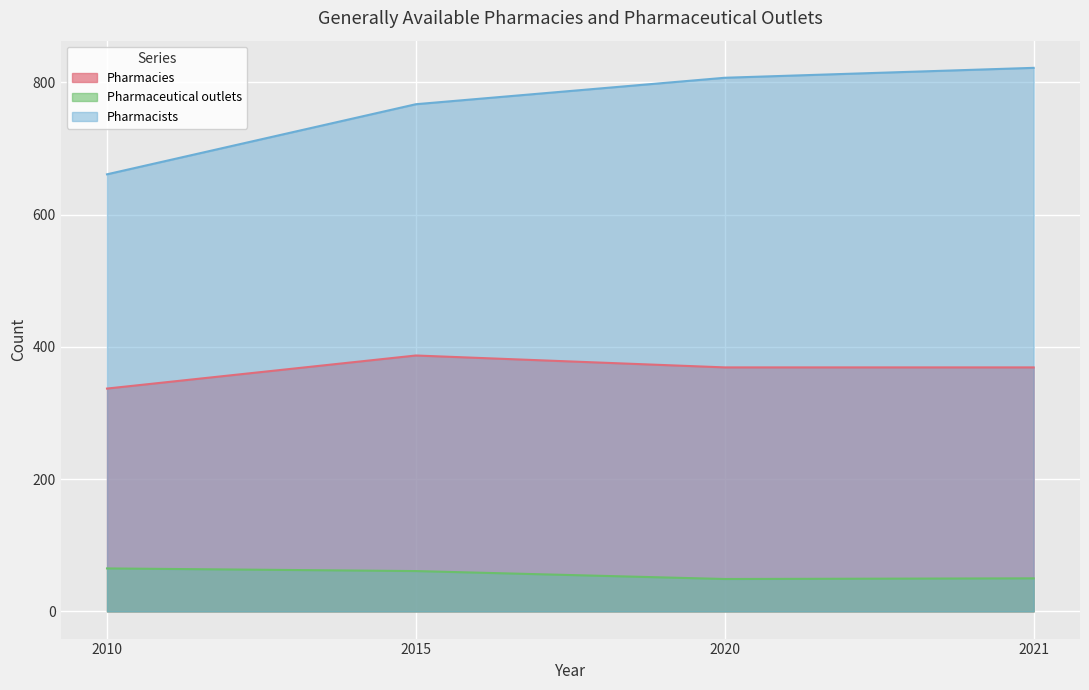

Reading left to right, extract all data points from this chart.

Pharmacies: 337	387	369	369
Pharmaceutical outlets: 65	61	49	50
Pharmacists: 661	767	807	822